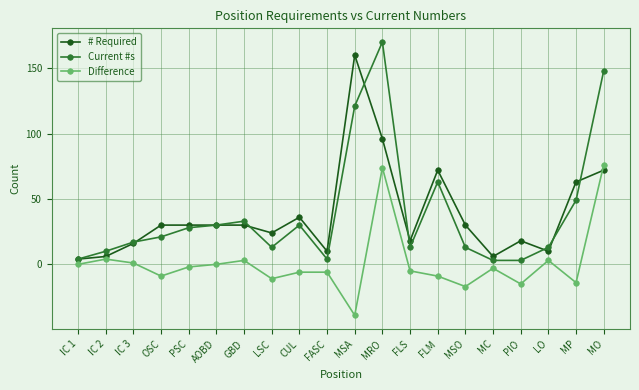

What is the difference between the second highest and second lowest values in the # Required series?

90